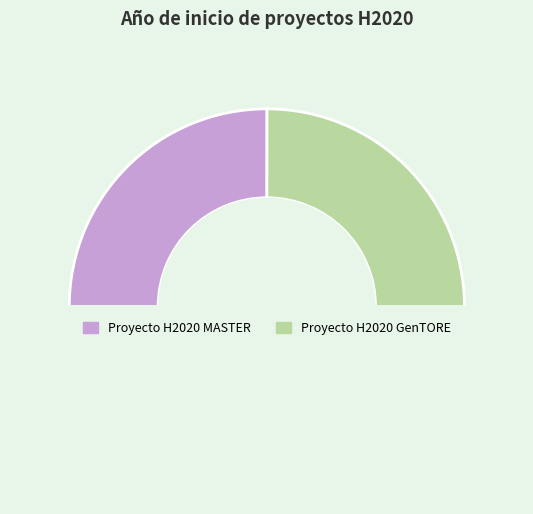

What is the smallest slice in the pie chart?

Proyecto H2020 GenTORE